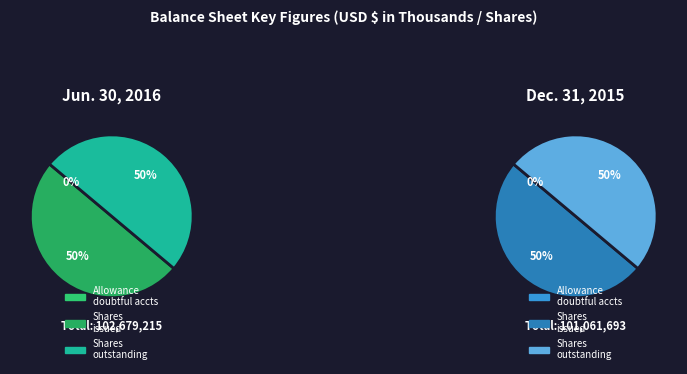

What is the largest slice in the pie chart?

Common stock, shares issued